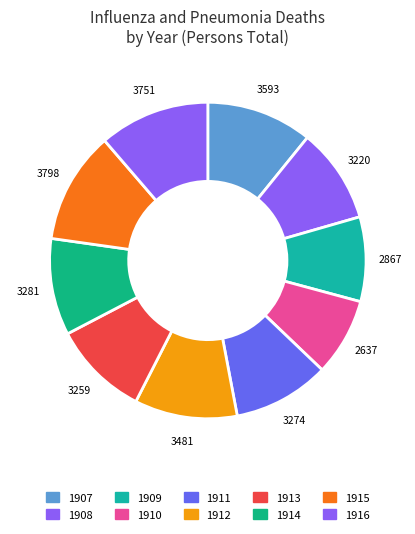

What is the change in value from 1908 to 1911?

+54